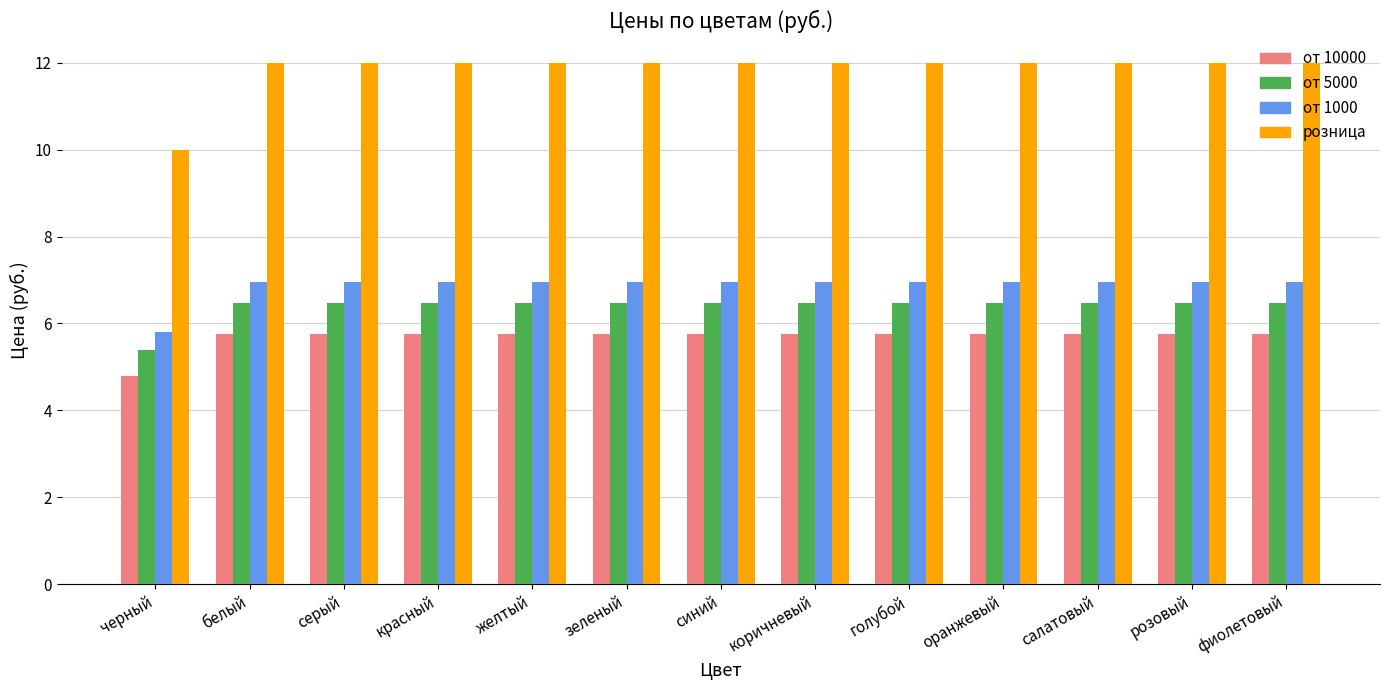

Is the value of от 10000 at белый greater than the value of от 5000 at серый?

No